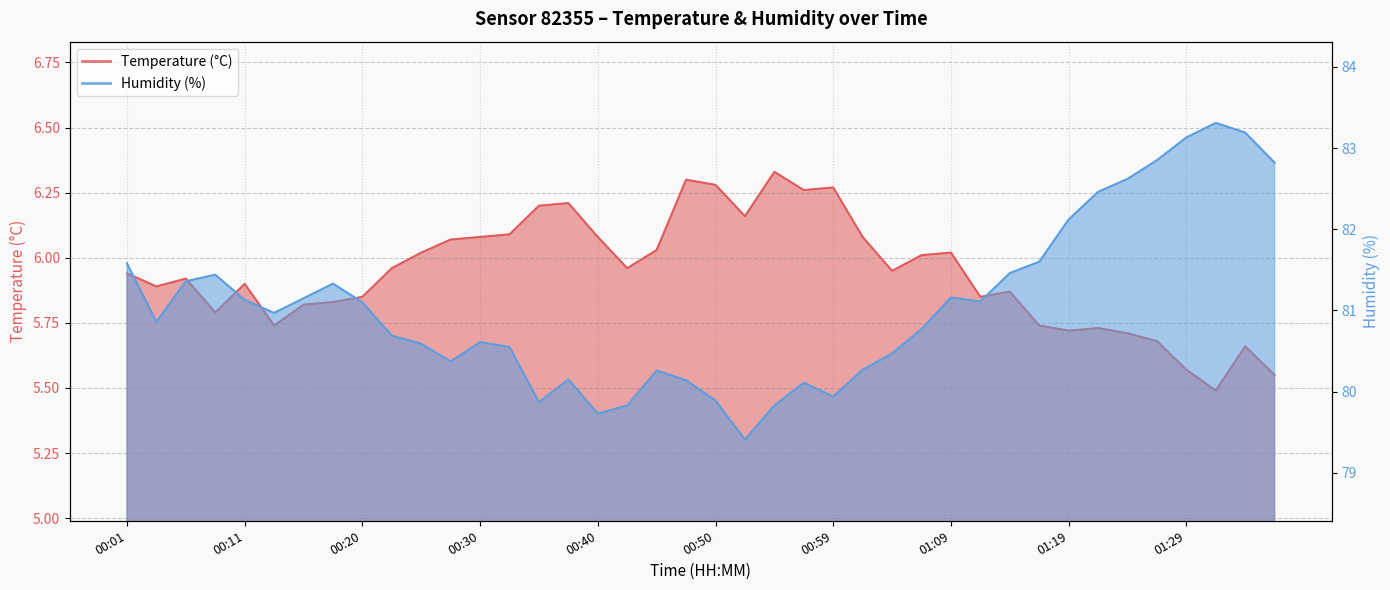

Reading right to left, transcribe all the data shown in this chart.

Temperature (°C): 5.5	5.7	5.5	5.6	5.7	5.7	5.7	5.7	5.7	5.9	5.8	6.0	6.0	6.0	6.1	6.3	6.3	6.3	6.2	6.3	6.3	6.0	6.0	6.1	6.2	6.2	6.1	6.1	6.1	6.0	6.0	5.8	5.8	5.8	5.7	5.9	5.8	5.9	5.9	5.9
Humidity (%): 82.8	83.2	83.3	83.1	82.8	82.6	82.5	82.1	81.6	81.5	81.1	81.2	80.8	80.5	80.3	79.9	80.1	79.8	79.4	79.9	80.1	80.3	79.8	79.7	80.2	79.9	80.5	80.6	80.4	80.6	80.7	81.1	81.3	81.2	81.0	81.1	81.4	81.4	80.9	81.6